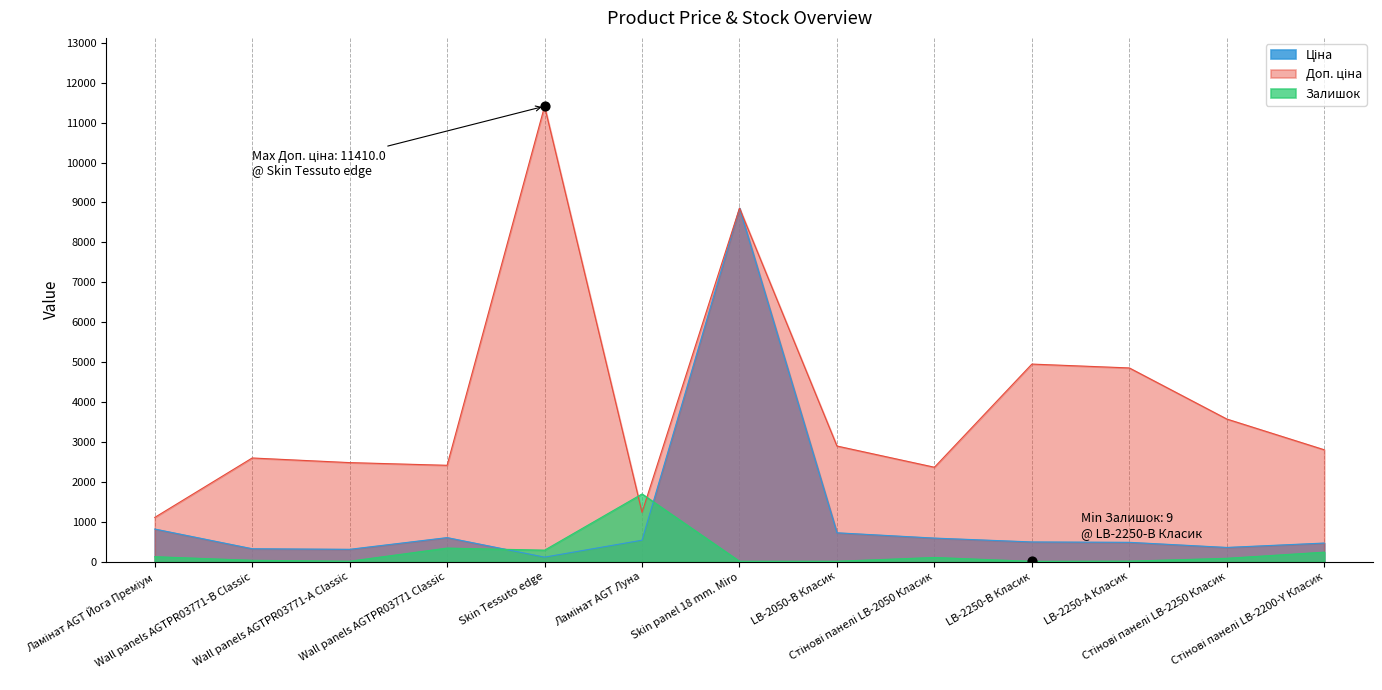

At how many categories does at least one series exceed 5668?

2